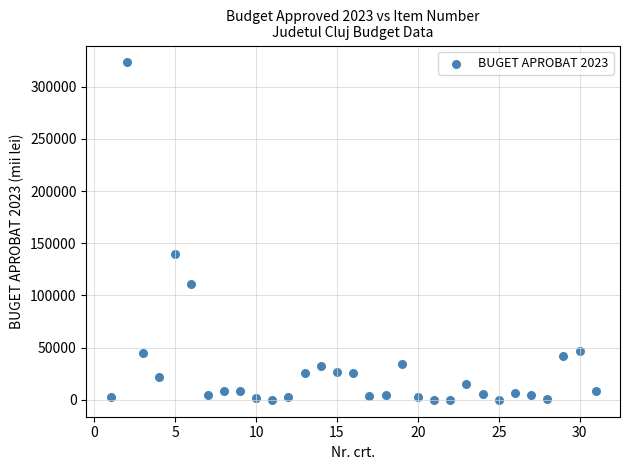

What is the range of Y values (max minus min)?

323293.0